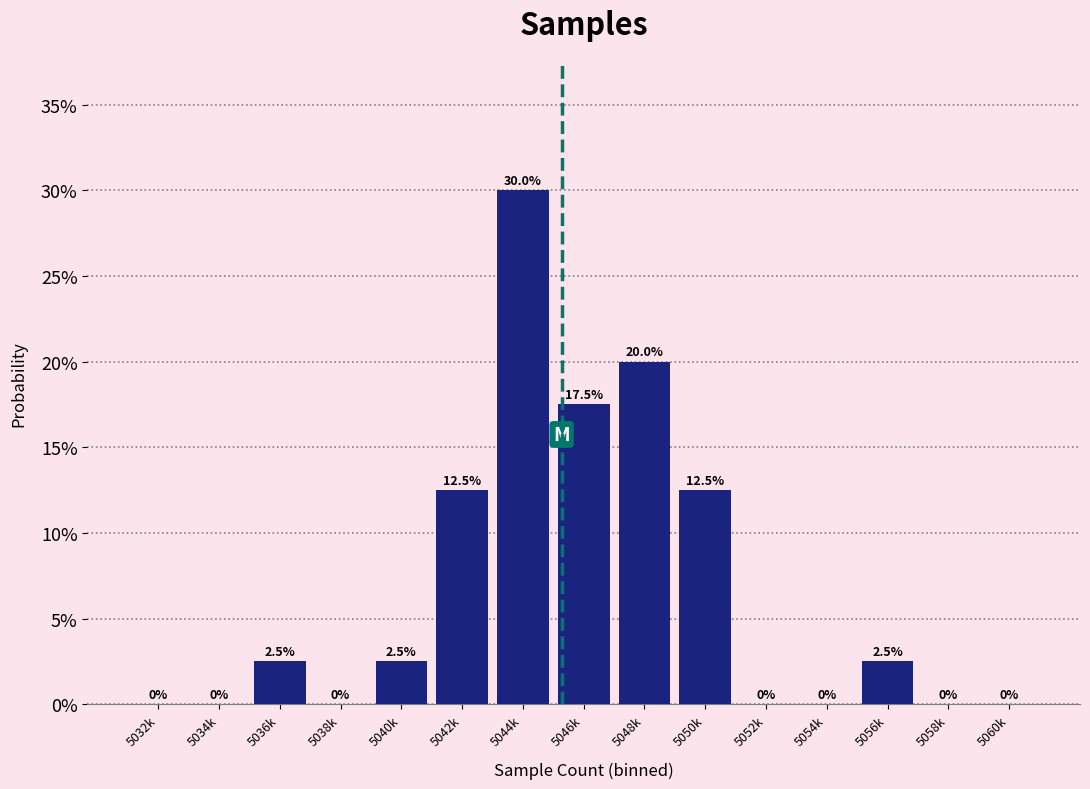

Are the bars horizontal?

No